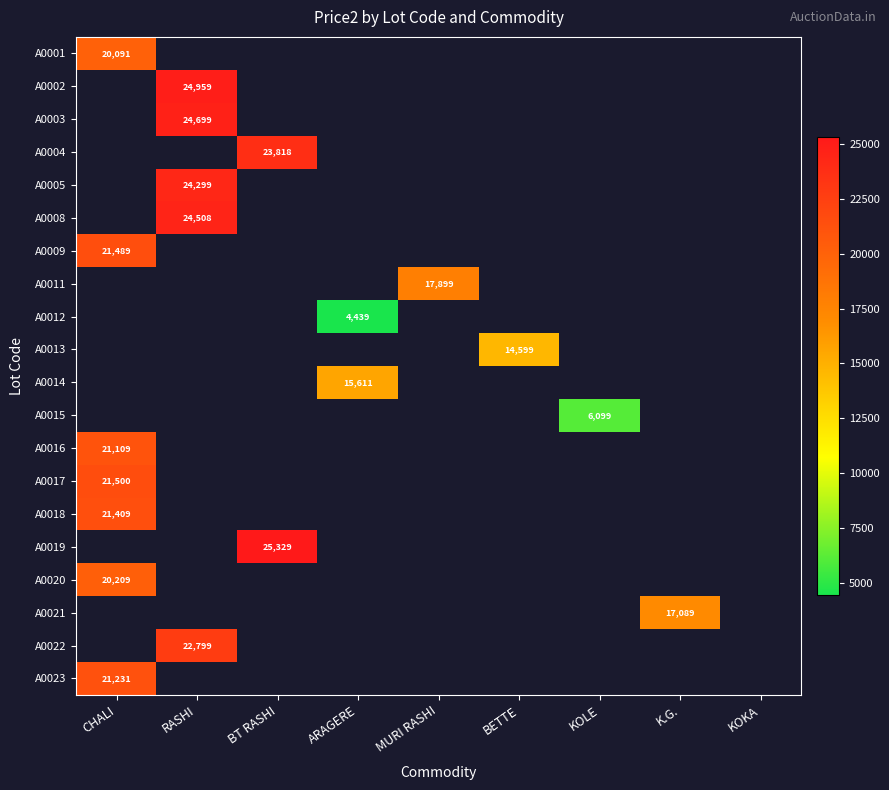

Is it true that A0008 equals 15748 at RASHI?

False